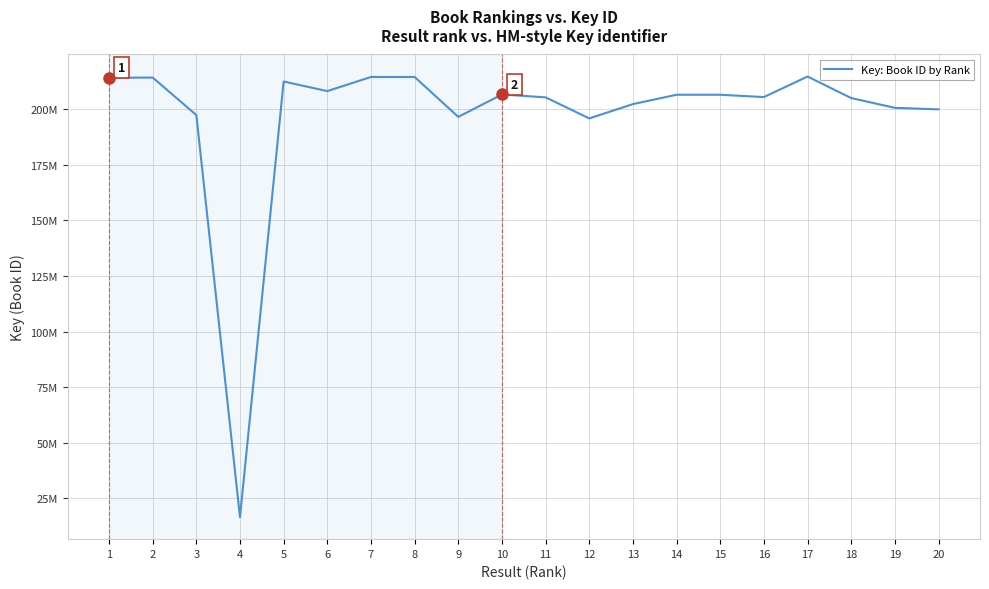

List the labels in order of value, largest first.

17, 7, 8, 2, 1, 5, 6, 10, 14, 15, 16, 11, 18, 13, 19, 20, 3, 9, 12, 4